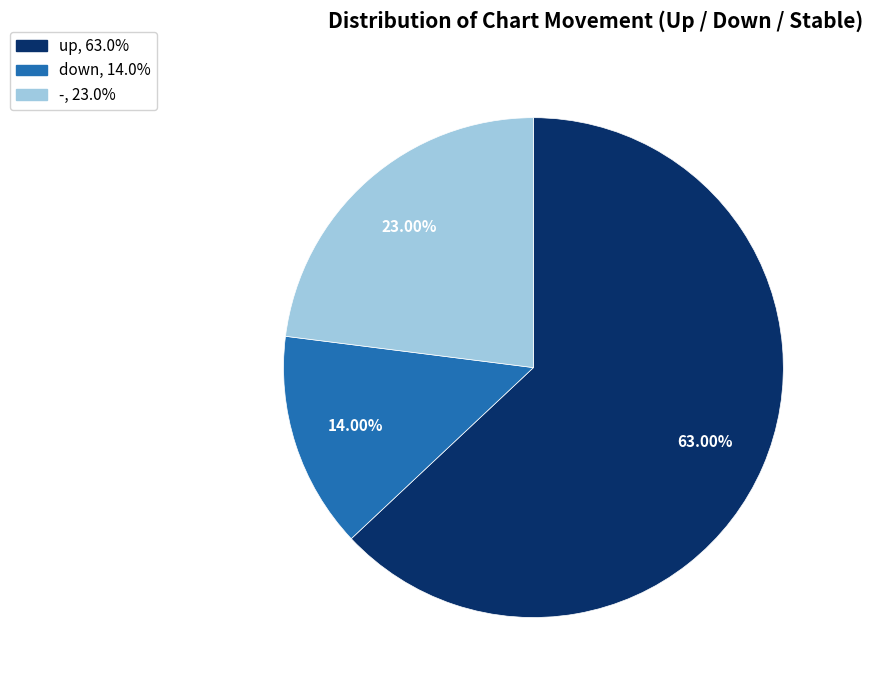

Count the number of slices in the pie.

3